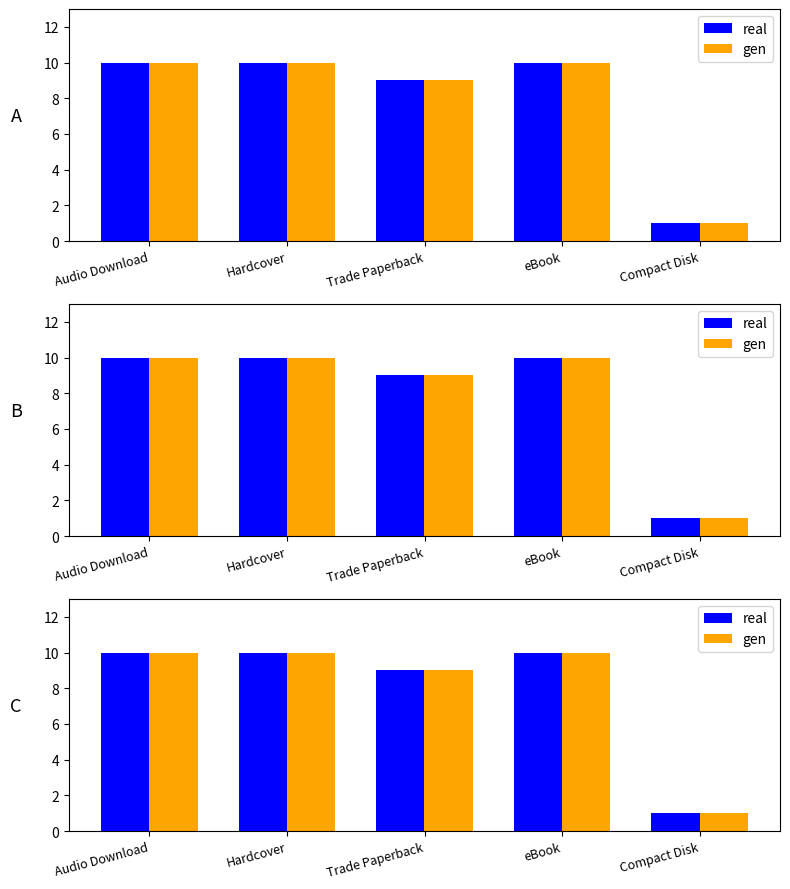

Does the chart contain stacked bars?

No